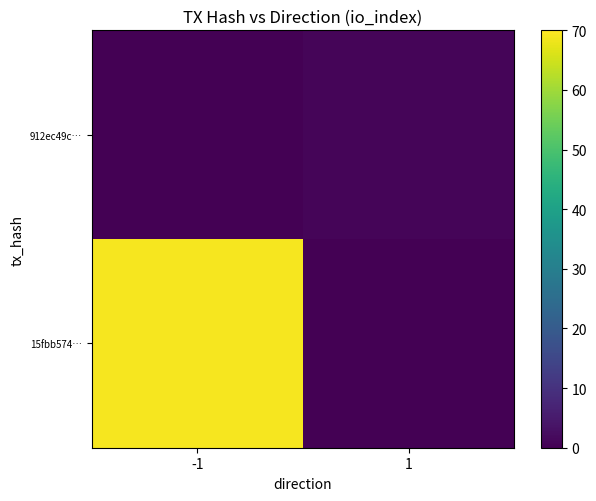

Rank the series by their maximum value, from lowest to highest.

912ec49c…, 15fbb574…